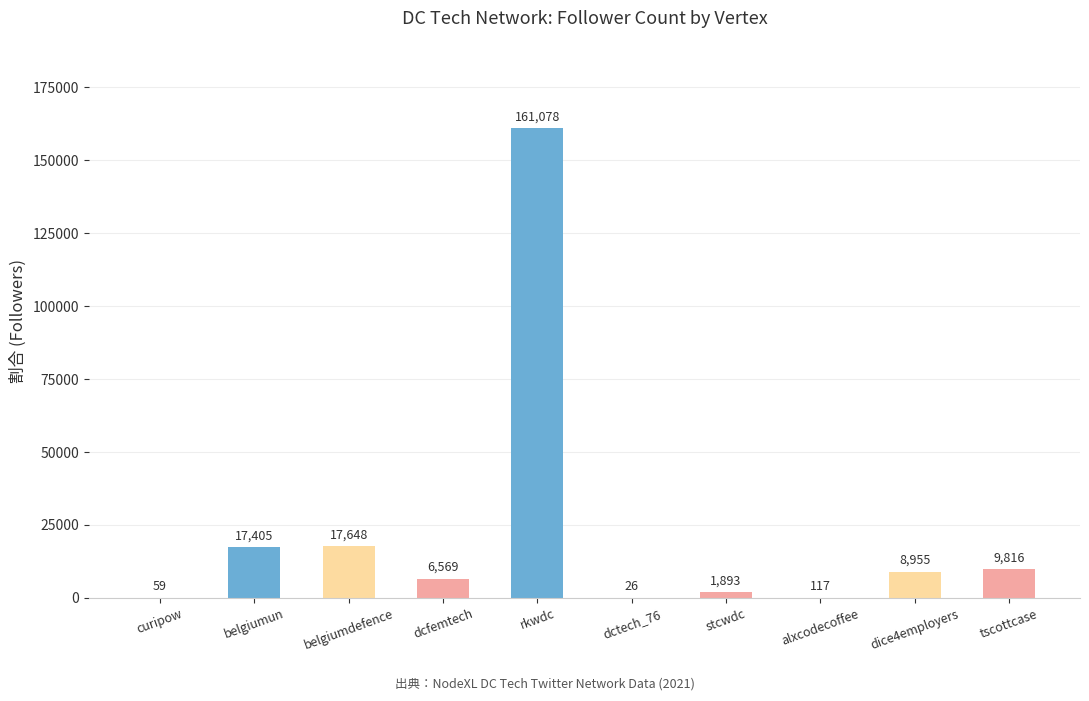

What is the sum of all values?

223566